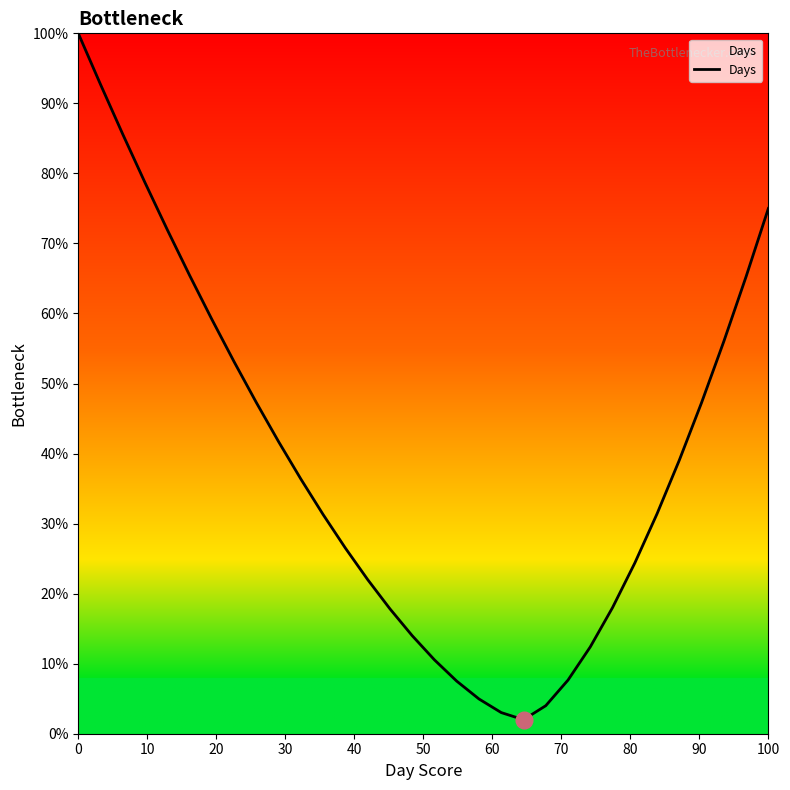

What is the difference between the maximum and minimum values?

98.0